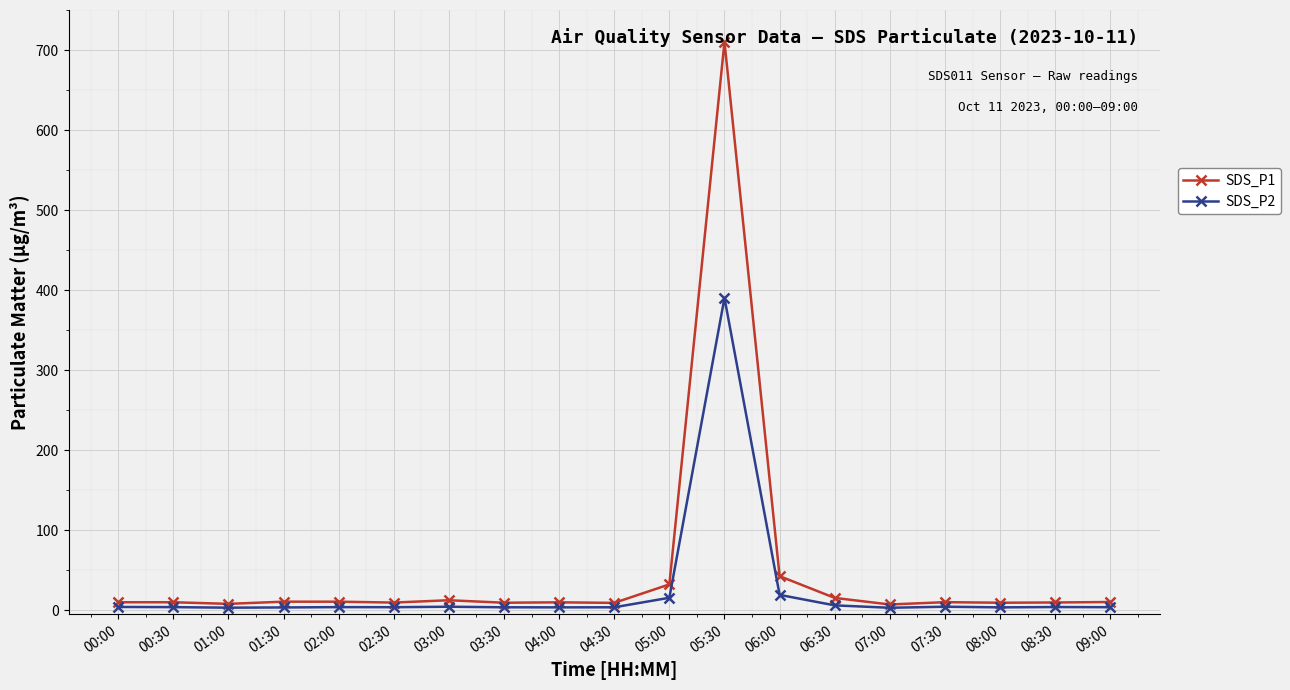

Is it true that SDS_P1 equals 10.0 at 00:30?

True